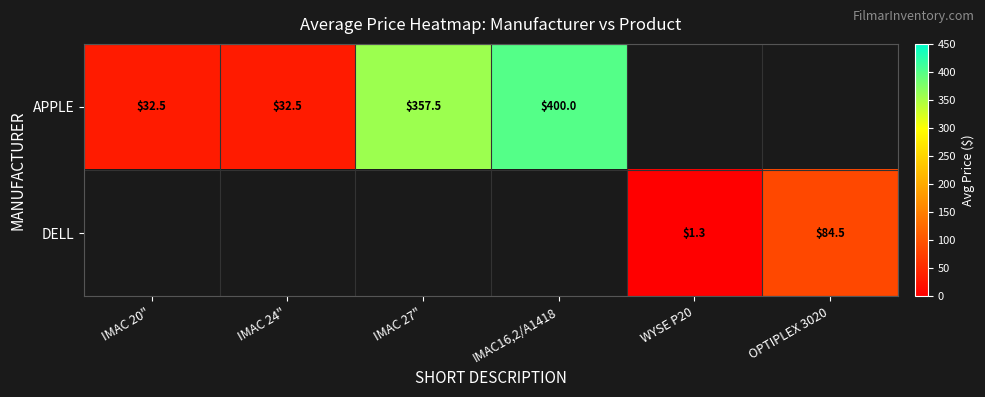

The DELL series shows 1.7 at WYSE P20. True or false?

False